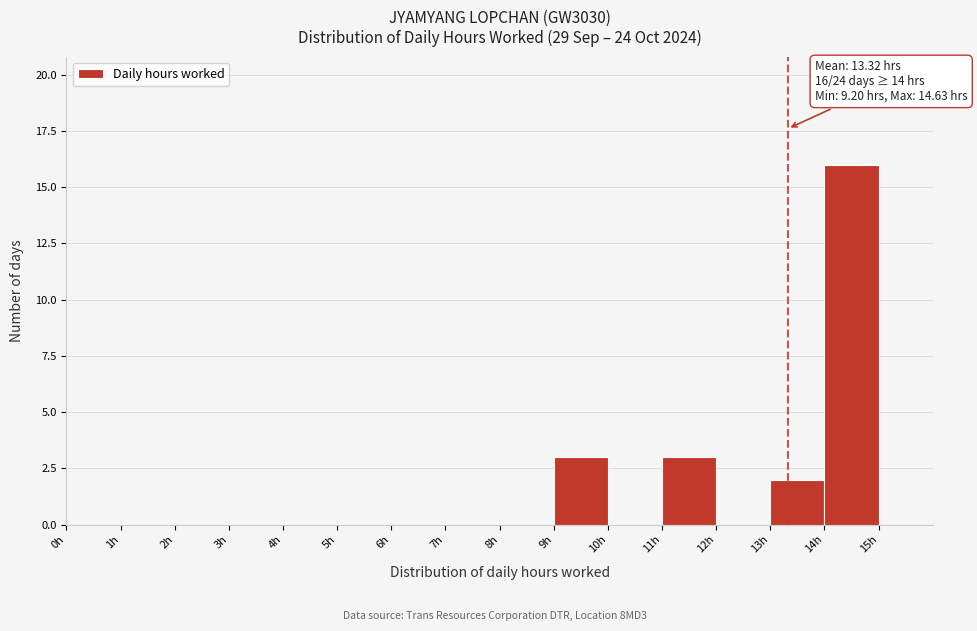

Over which range of the x-axis is the bar tallest?

14 to 15